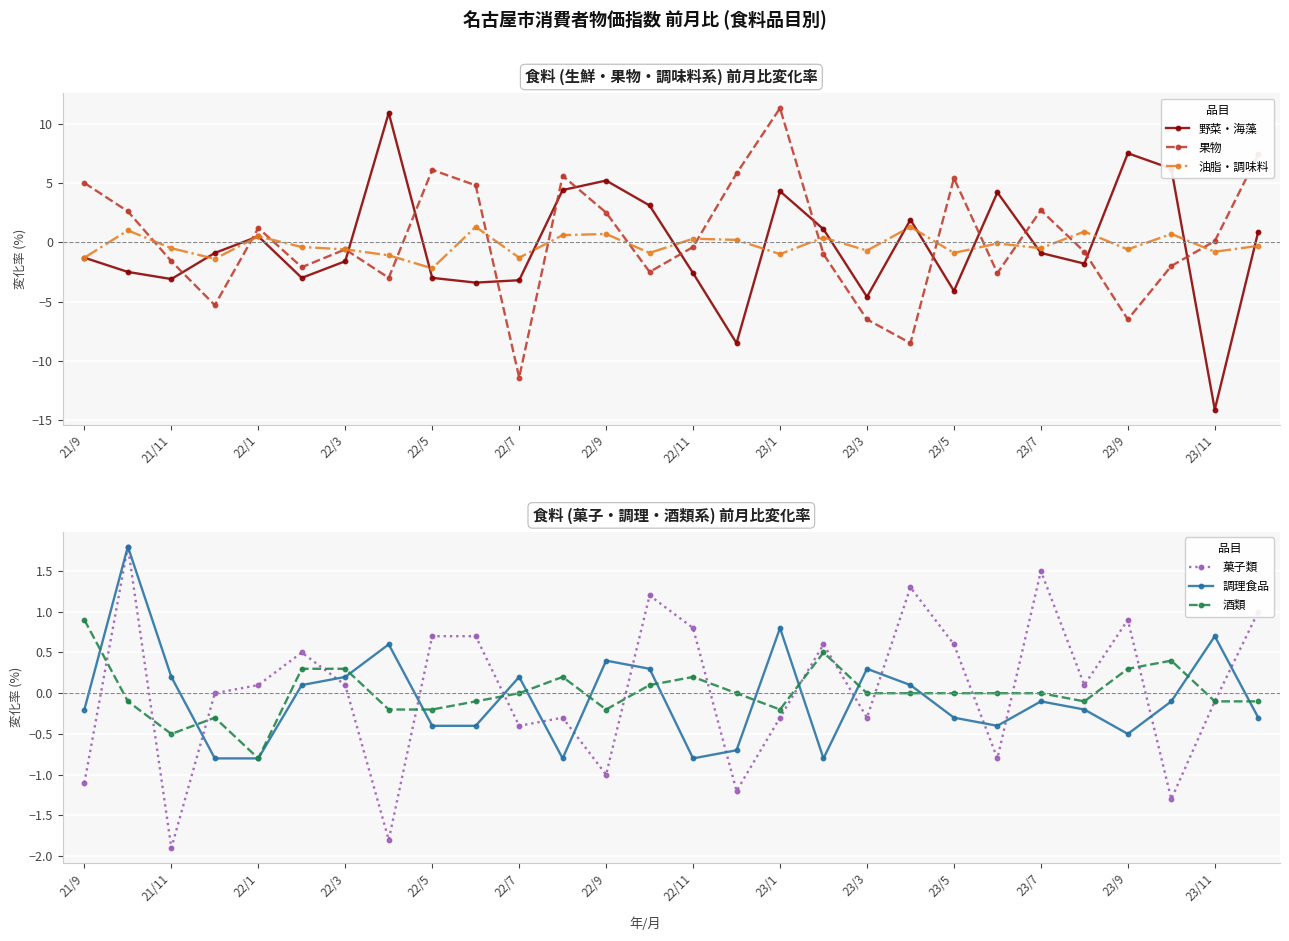

What is the smallest value displayed?

-14.1